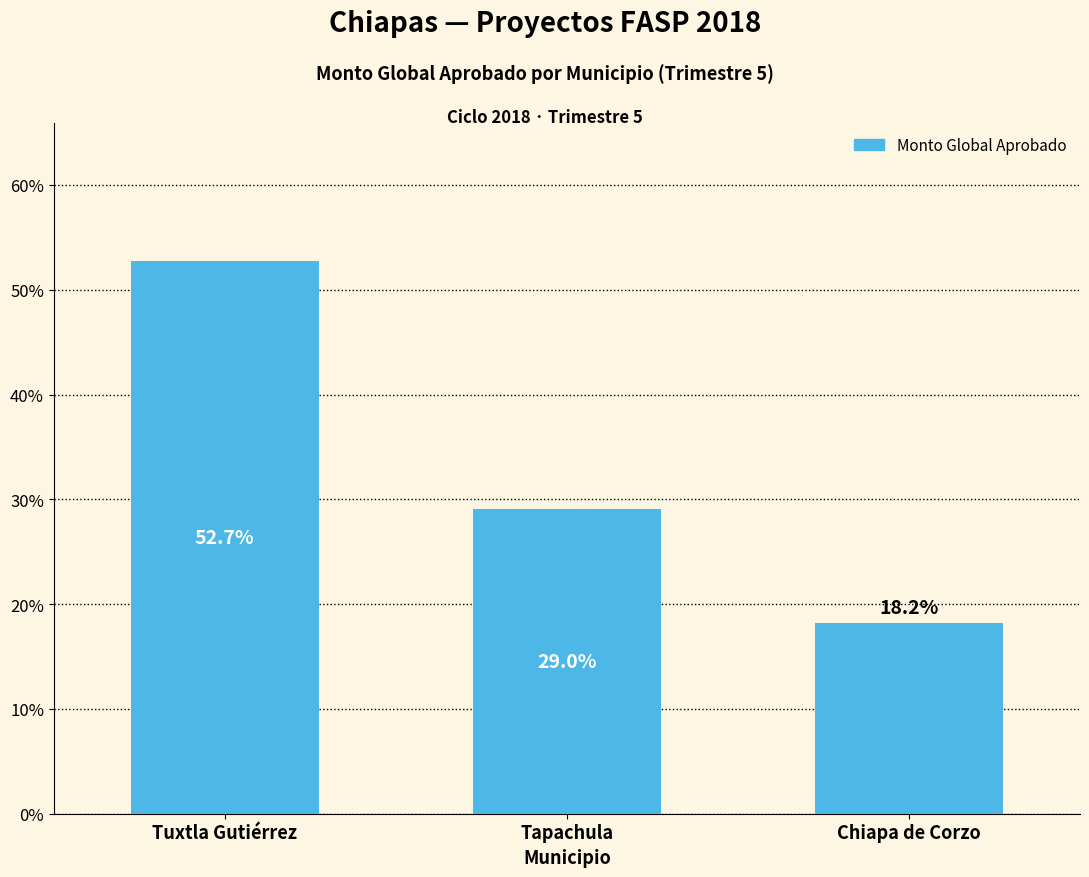

Are the bars grouped side by side (vs. stacked)?

No